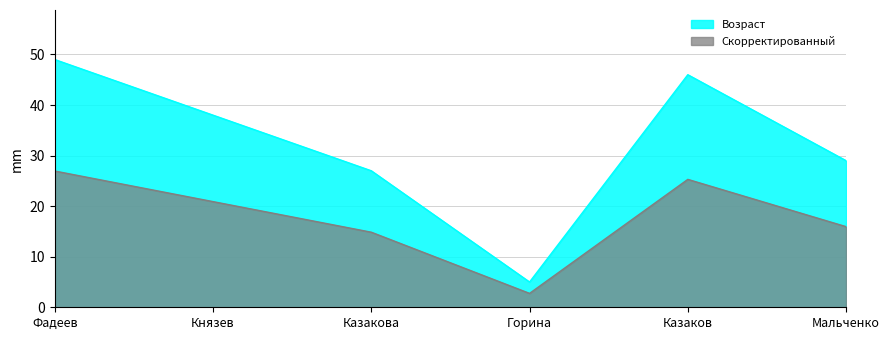

Between Горина and Фадеев, which is larger?

Фадеев